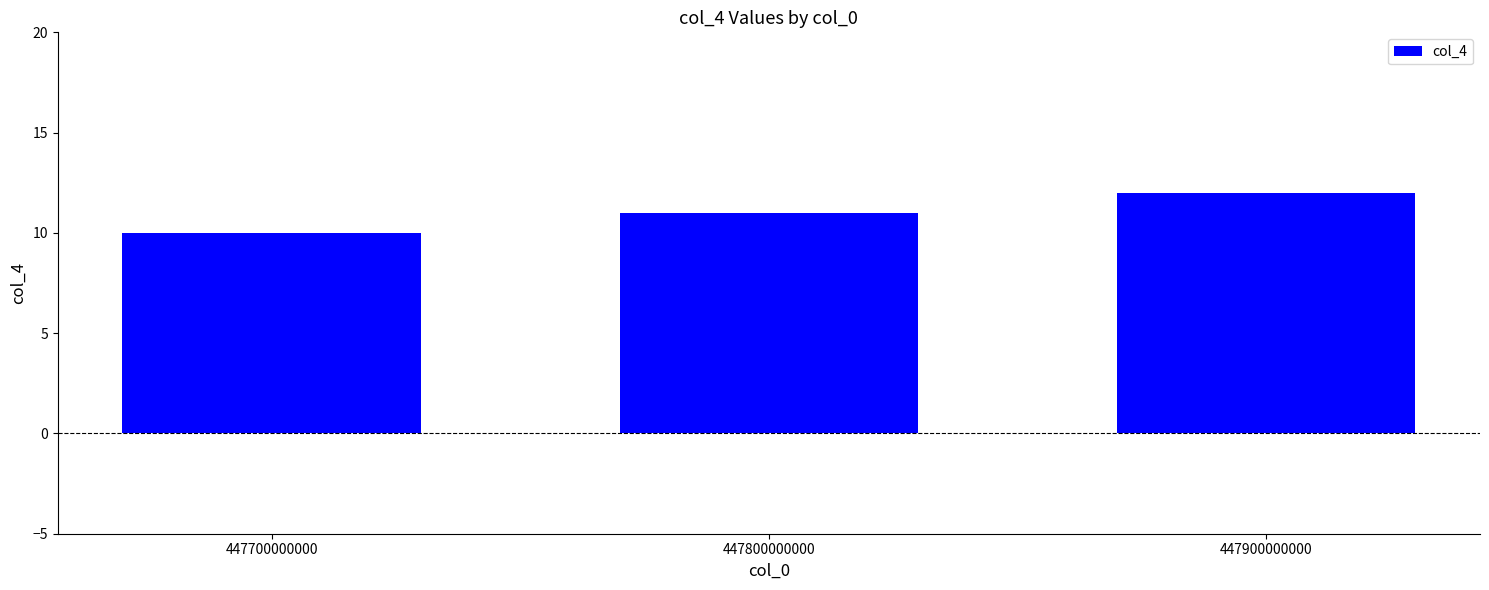

What is the ratio of the value at 447700000000 to the value at 447800000000?

0.9